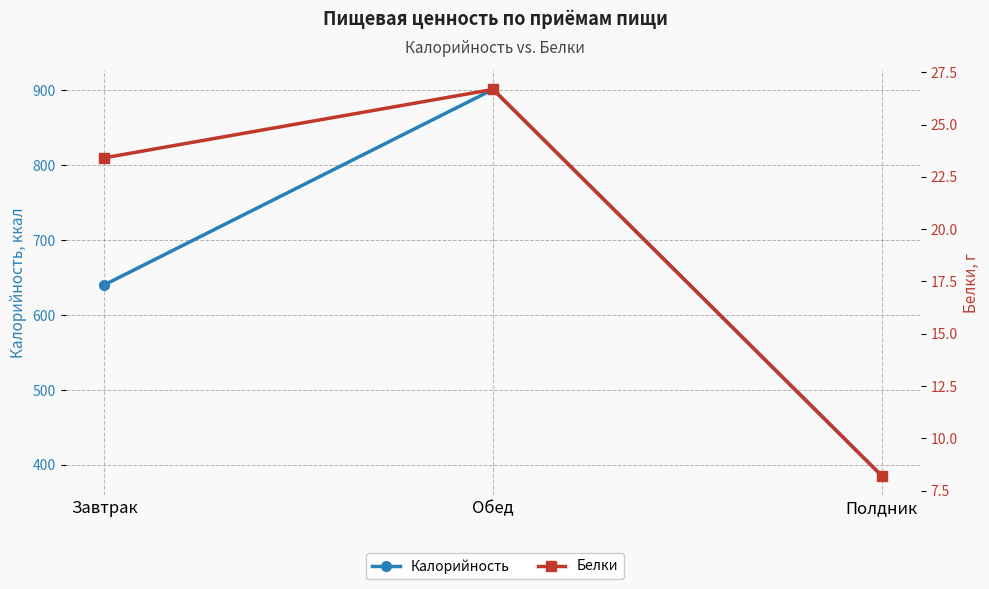

Reading right to left, transcribe all the data shown in this chart.

Калорийность: Полдник=385.4	Обед=901.4	Завтрак=640.4
Белки: Полдник=8.2	Обед=26.7	Завтрак=23.4